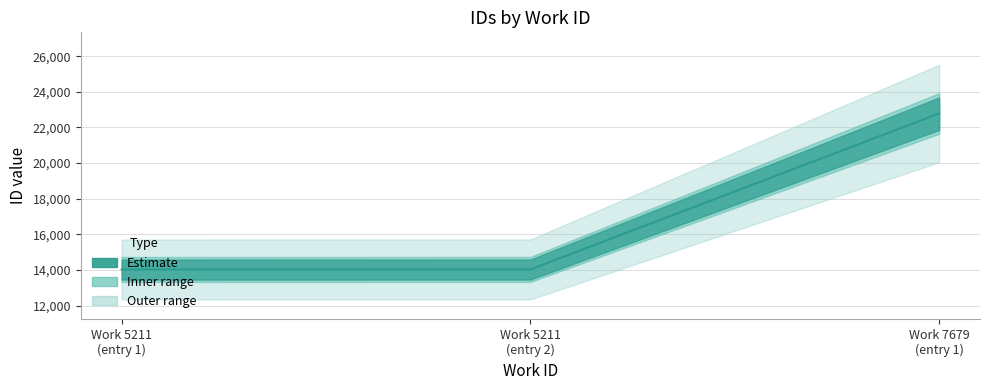

What is the approximate value at Work 5211
(entry 2), to the nearest 100?

14000